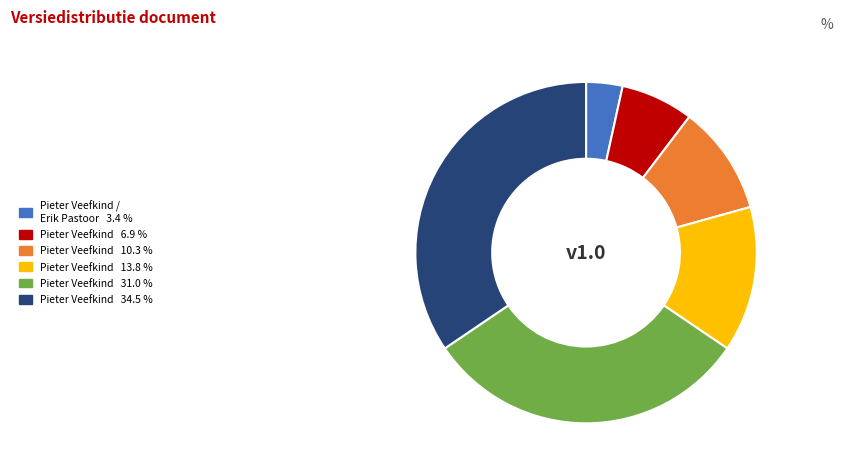

Is there a majority slice in this chart?

No